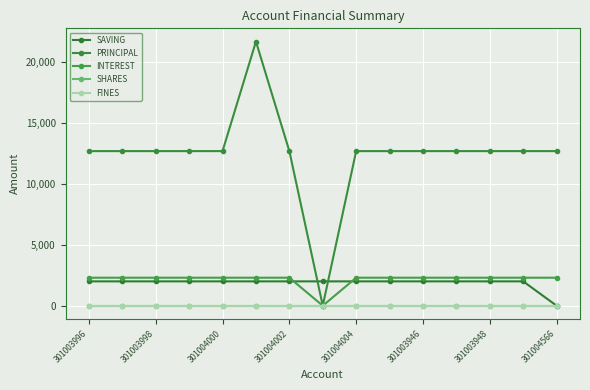

At which label does INTEREST reach its minimum?

301004566